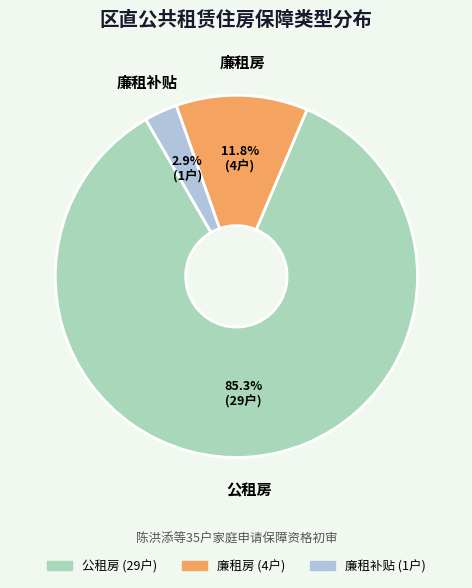

What percentage is the 廉租补贴 slice, to the nearest percent?

3%